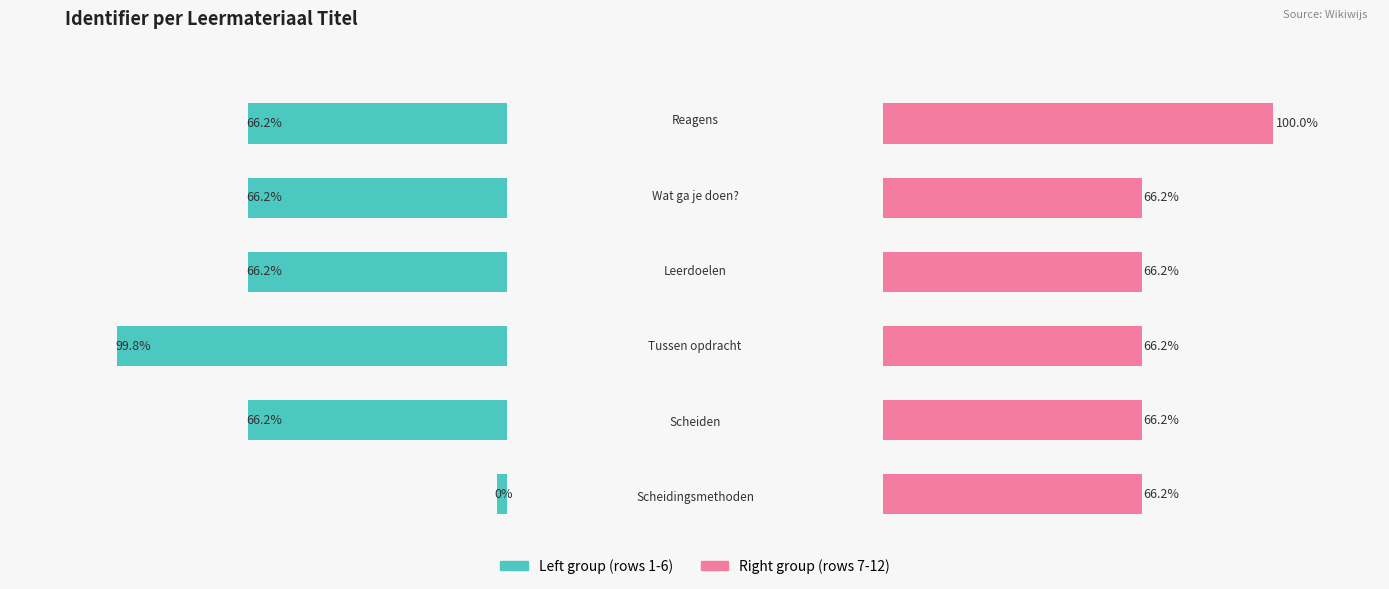

Rank the series at 0.4 from highest to lowest value.

Identifier (left group), Identifier (right group)